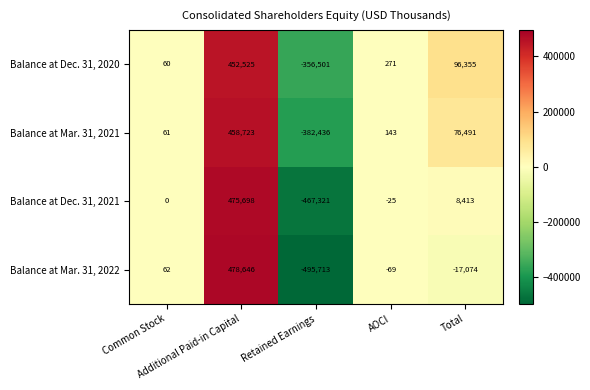

Rank the series by their average value, from lowest to highest.

Balance at Mar. 31, 2022, Balance at Dec. 31, 2021, Balance at Mar. 31, 2021, Balance at Dec. 31, 2020